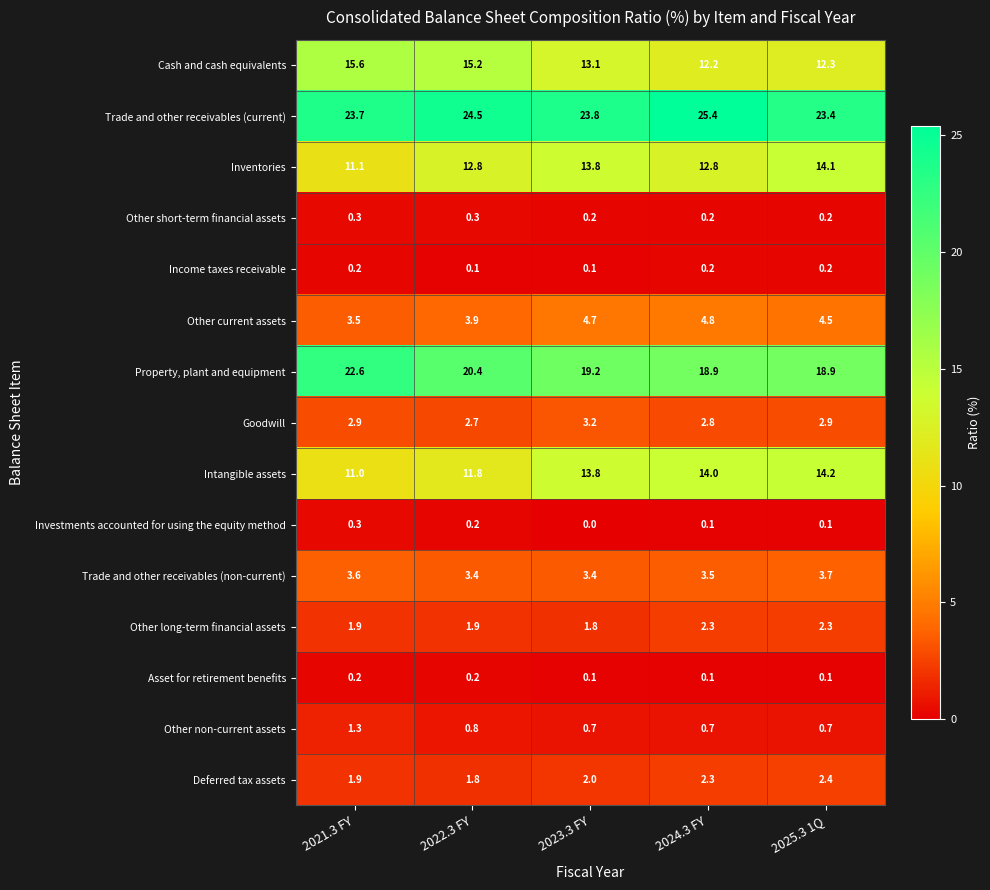

True or false: Other non-current assets has a value of 1.8 at 2021.3 FY.

False